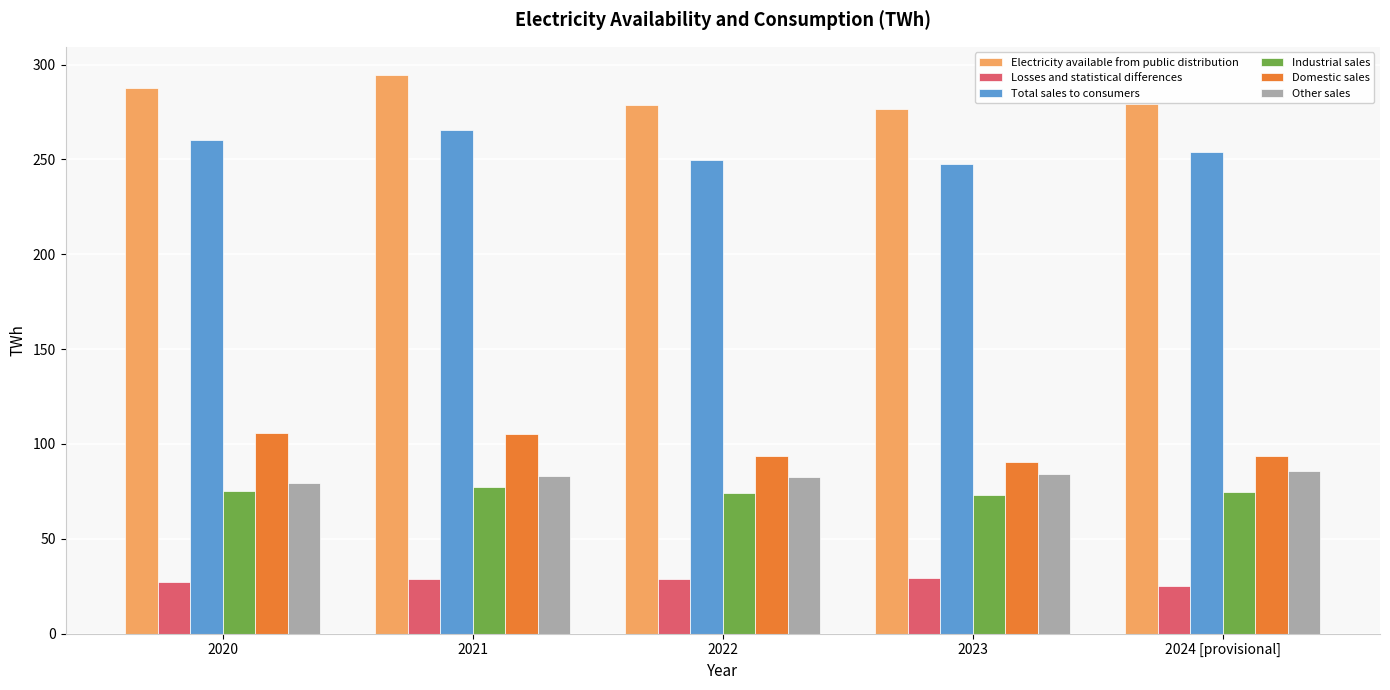

What is the label of the 2nd bar from the right?

2023